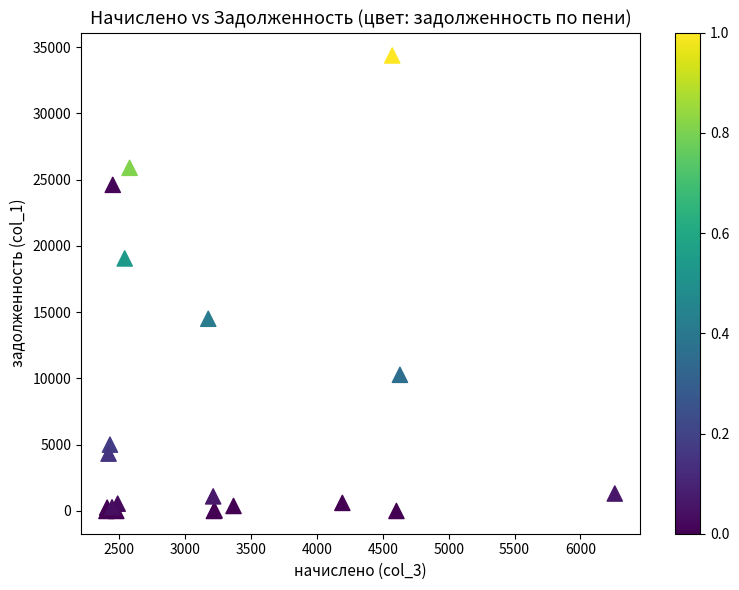

What Y value in the scatter plot is closest to 17180?

19050.0